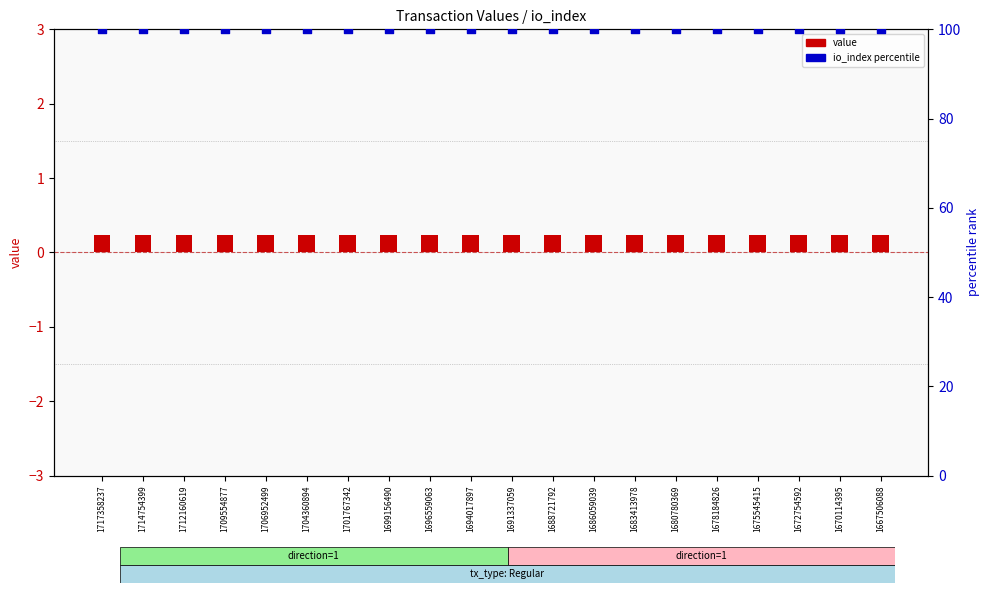

Which series contains the highest Y value?

io_index (percentile)